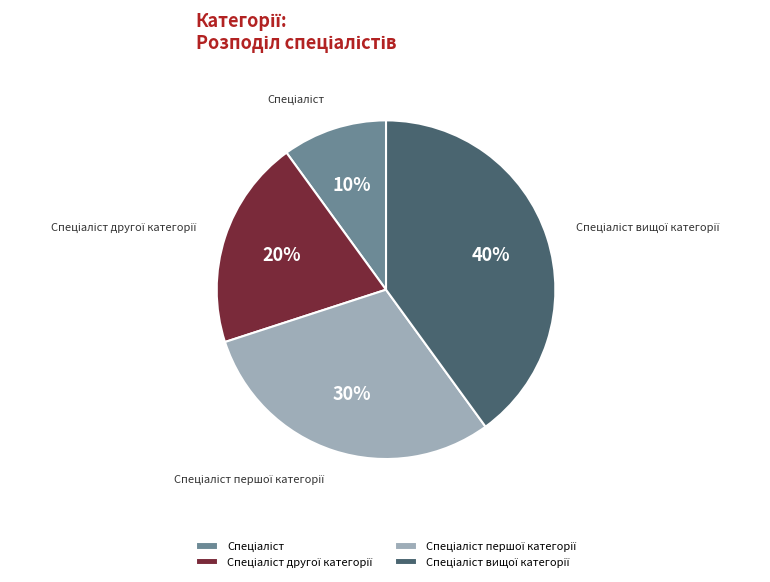

To the nearest percent, what is the difference between the largest and smallest slice percentages?

30%